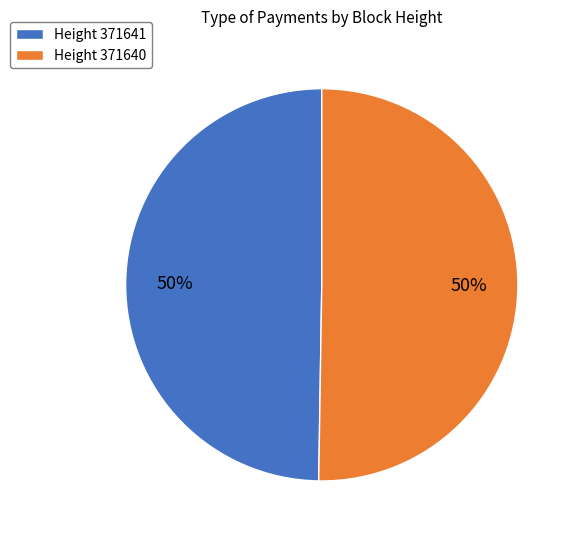

To the nearest percent, what is the combined percentage of Height 371641 and Height 371640?

100%